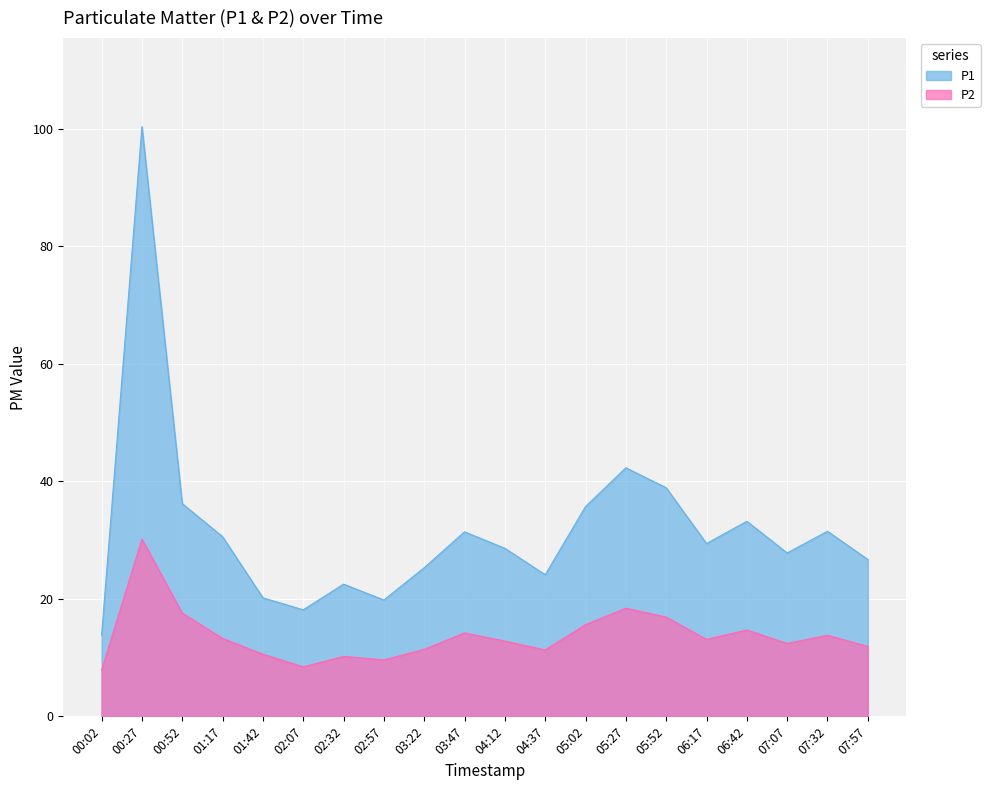

True or false: P2 and P1 intersect in this chart.

False